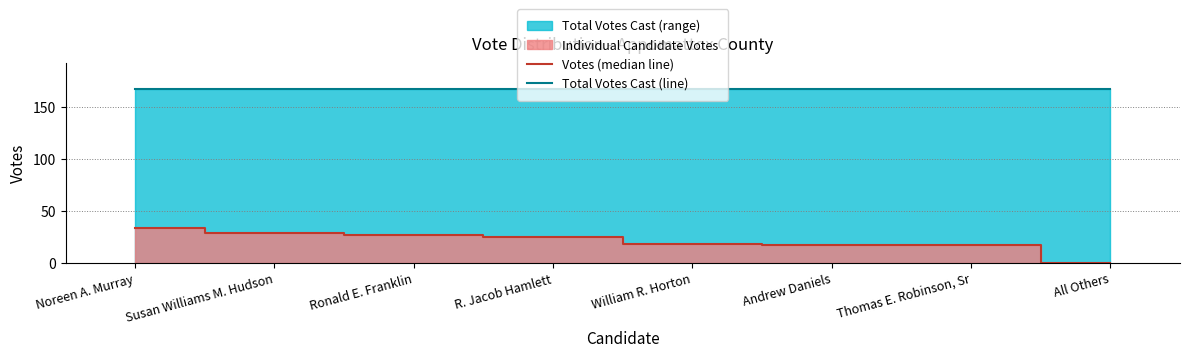

List the labels in order of Votes (median line) value, largest first.

Noreen A. Murray, Susan Williams M. Hudson, Ronald E. Franklin, R. Jacob Hamlett, William R. Horton, Andrew Daniels, Thomas E. Robinson, Sr, All Others